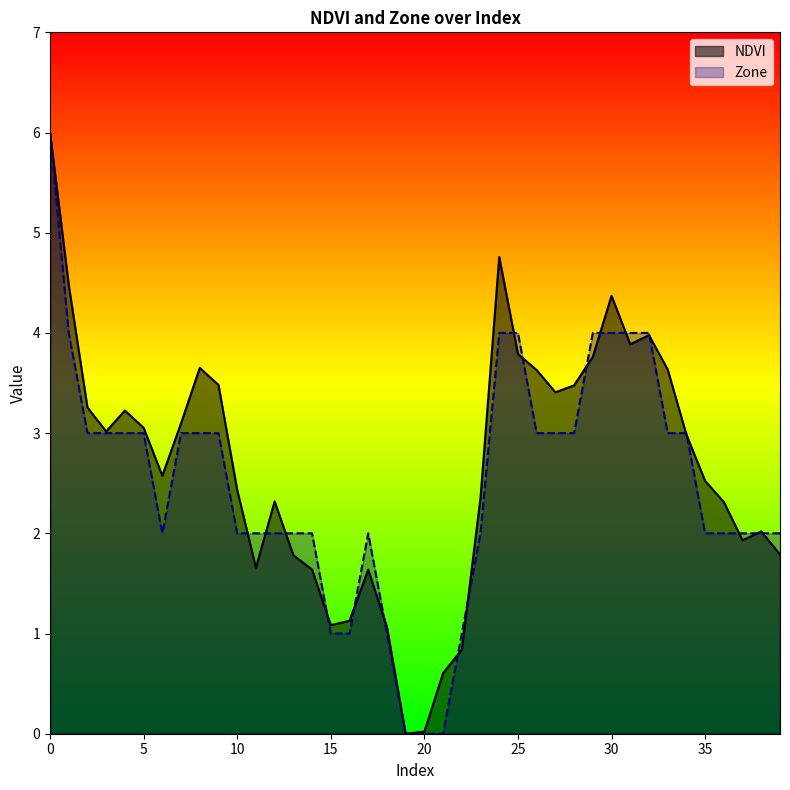

Which has a higher value, 19 or 8?

8